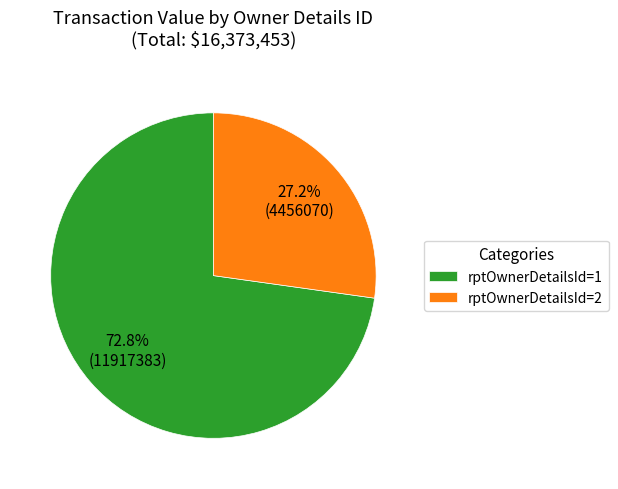

Rank the categories by value from highest to lowest.

rptOwnerDetailsId=1, rptOwnerDetailsId=2